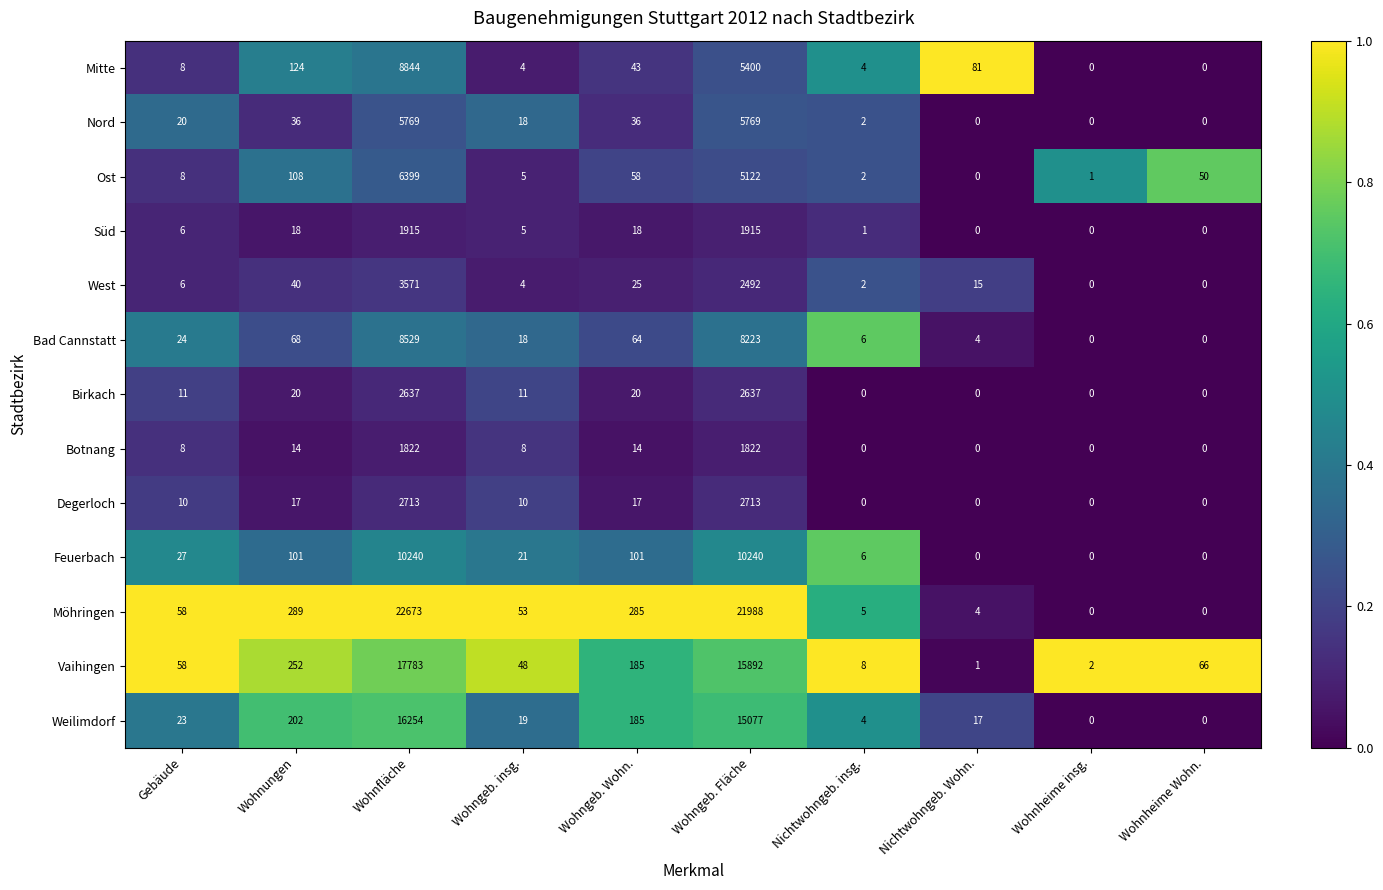

Rank the series by their maximum value, from lowest to highest.

Botnang, Süd, Birkach, Degerloch, West, Nord, Ost, Bad Cannstatt, Mitte, Feuerbach, Weilimdorf, Vaihingen, Möhringen